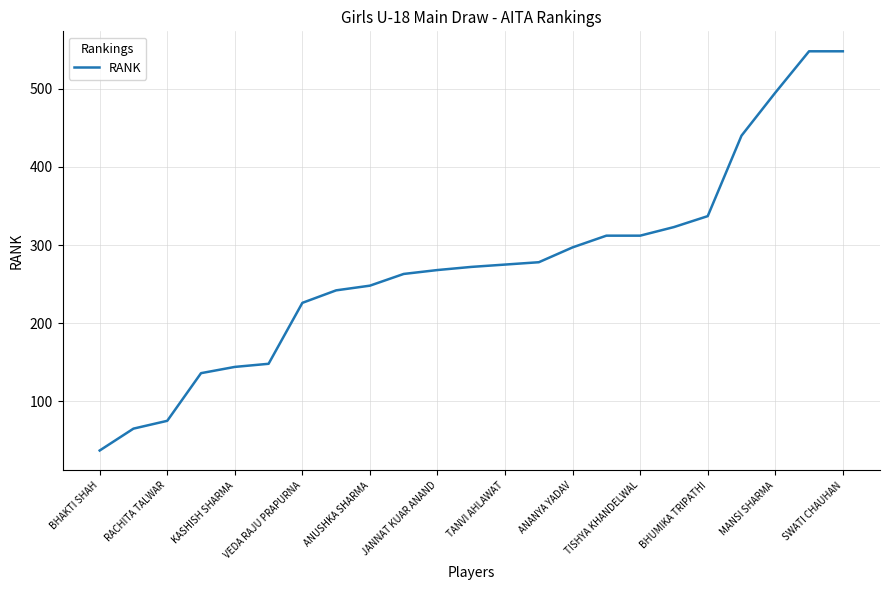

Reading right to left, what are all the values shown in this chart?

548	548	495	440	337	323	312	312	297	278	275	272	268	263	248	242	226	148	144	136	75	65	37